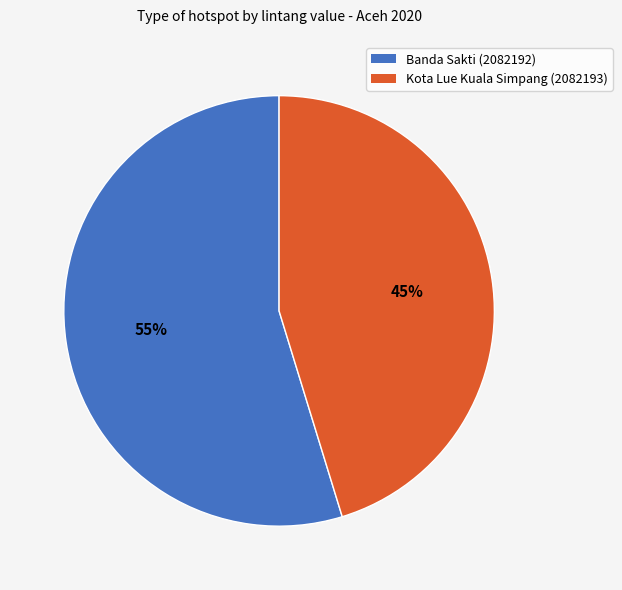

Which has a higher value, Banda Sakti (2082192) or Kota Lue Kuala Simpang (2082193)?

Banda Sakti (2082192)